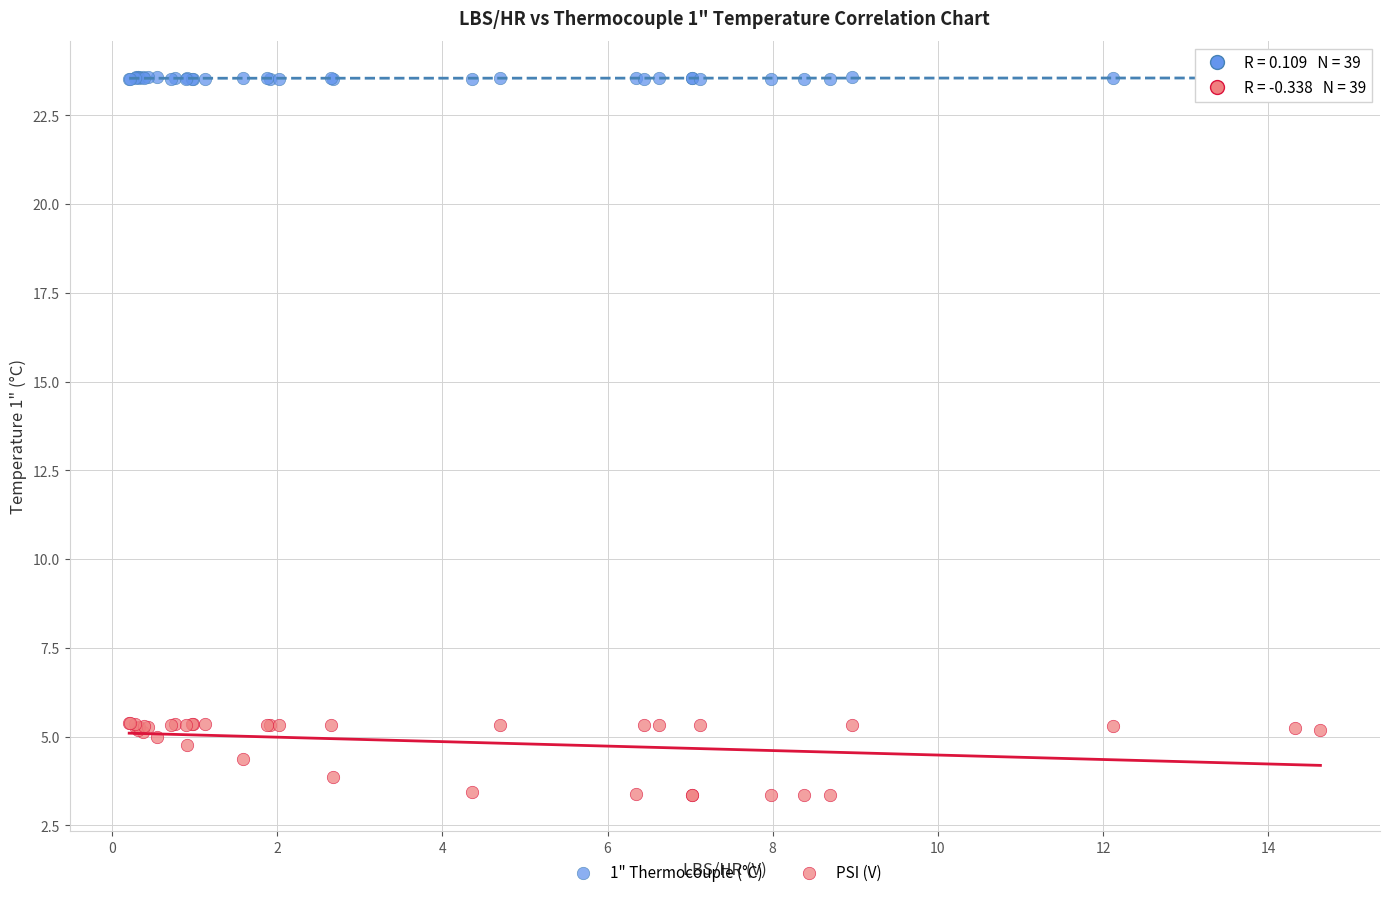

What are all the series names shown in the legend?

1" Thermocouple (°C), PSI (V)